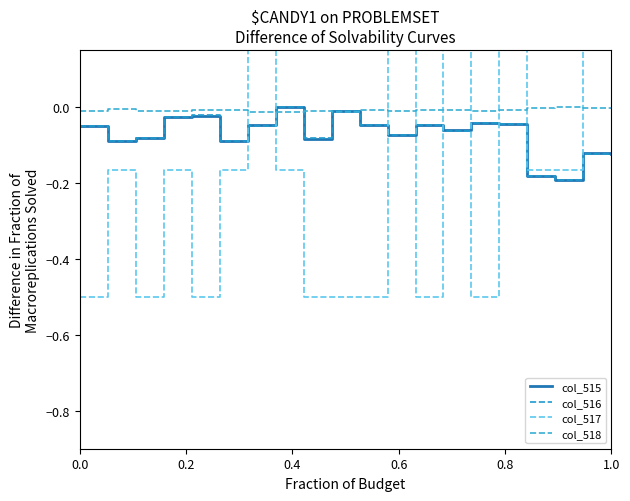

Which series has the largest total across all categories?

col_518